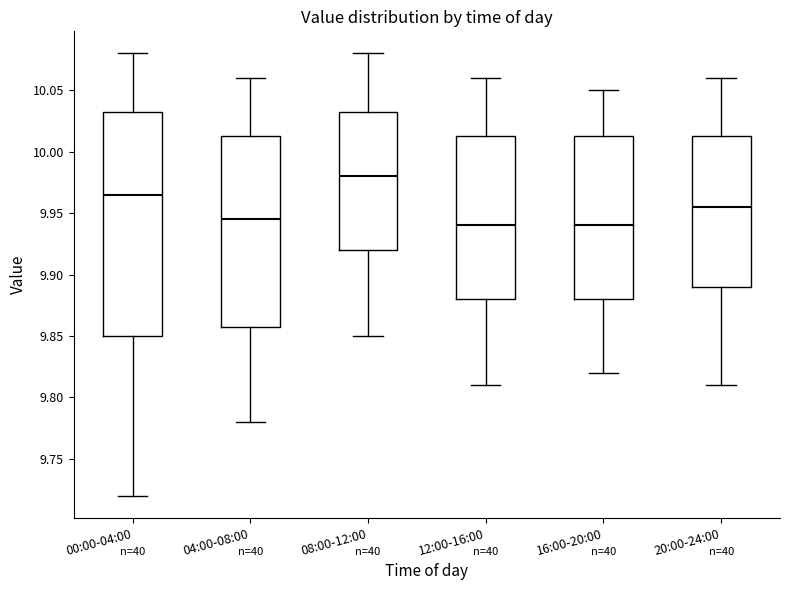

Reading left to right, transcribe this box plot: for each box, give where its median line is, the range the box spans, and where its two whiskers end, as read against the y-axis. The values are not printed on the chart, so give them approximately, as read against the axis.

00:00-04:00: median 9.965, box 9.850 to 10.035, whiskers 9.720 to 10.080
04:00-08:00: median 9.945, box 9.860 to 10.015, whiskers 9.780 to 10.060
08:00-12:00: median 9.980, box 9.920 to 10.035, whiskers 9.850 to 10.080
12:00-16:00: median 9.940, box 9.880 to 10.015, whiskers 9.810 to 10.060
16:00-20:00: median 9.940, box 9.880 to 10.015, whiskers 9.820 to 10.050
20:00-24:00: median 9.955, box 9.890 to 10.015, whiskers 9.810 to 10.060